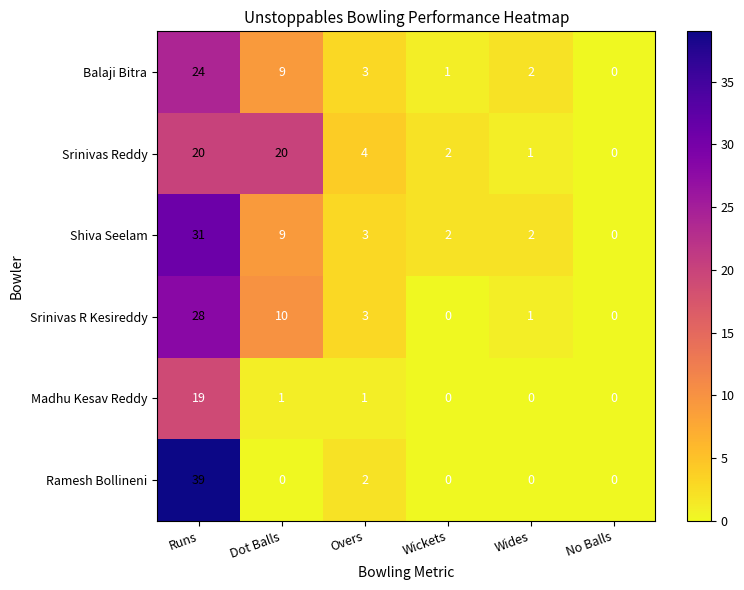

What is the sum of the Srinivas Reddy values at Dot Balls and No Balls?

20